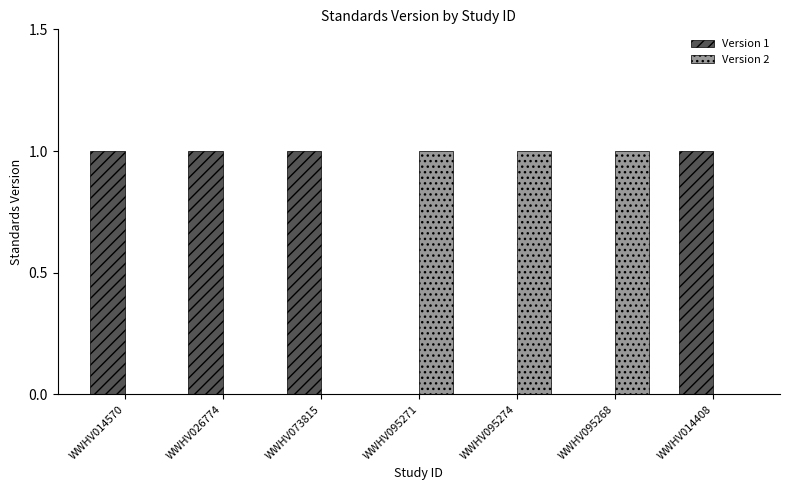

What is the spread (max minus min) of values at WWHV095271?

1